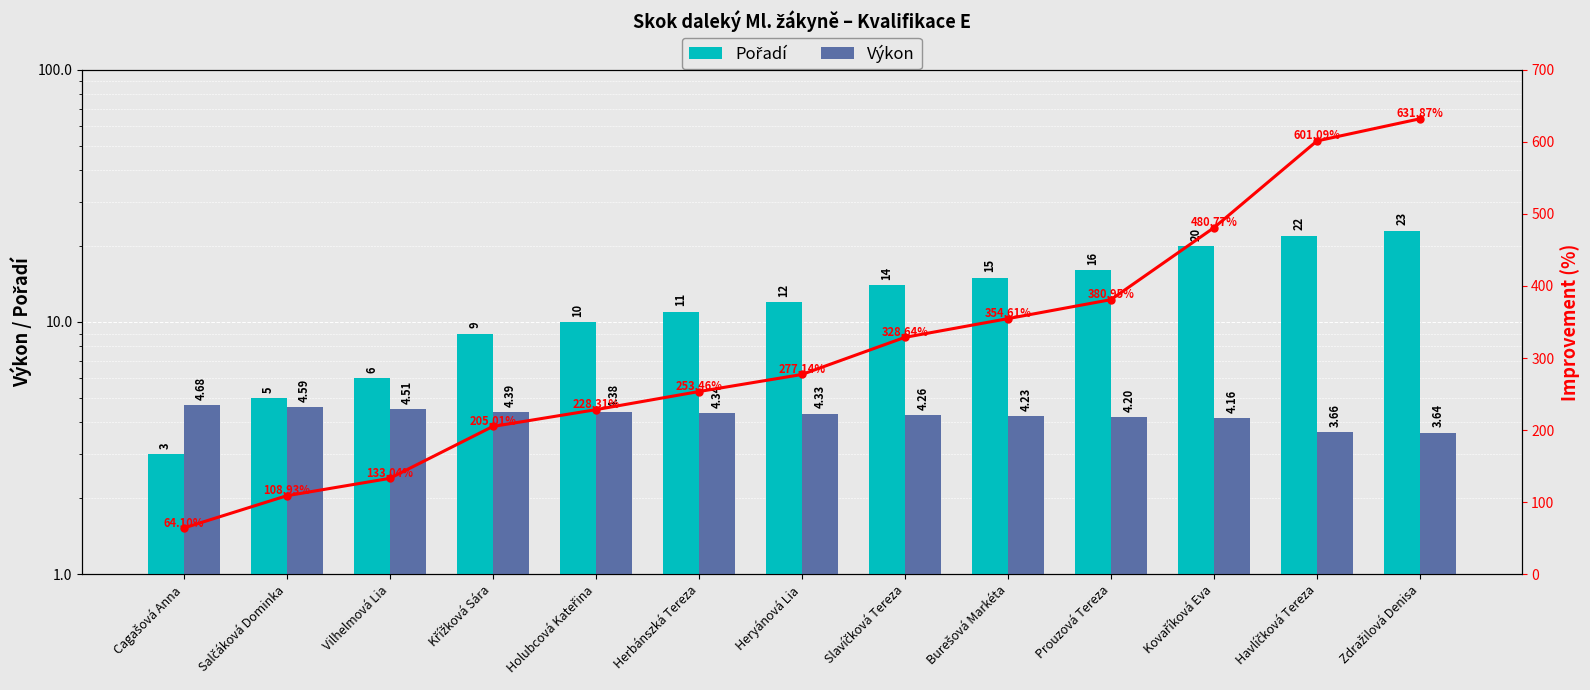

Is it true that Výkon equals 4.2 at Prouzová Tereza?

True